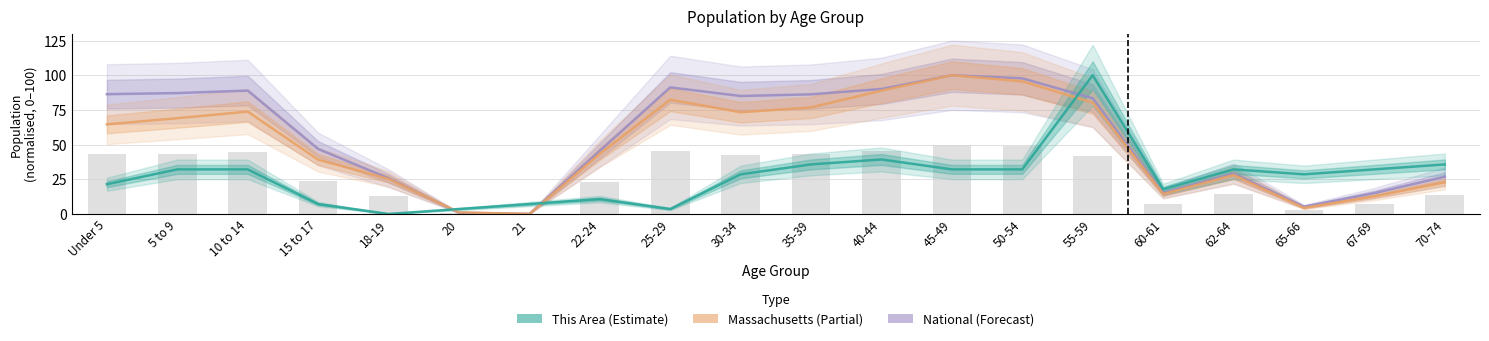

What is the difference between the maximum and minimum values in the Massachusetts series?

100.0